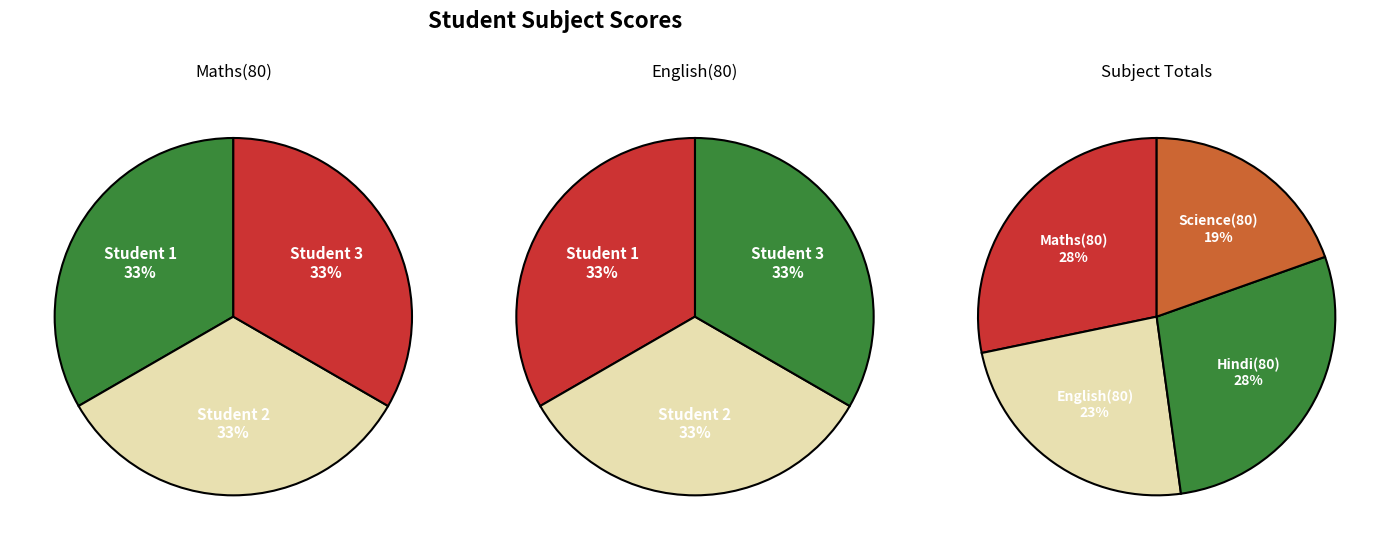

True or false: 1 accounts for 47% of the total.

False